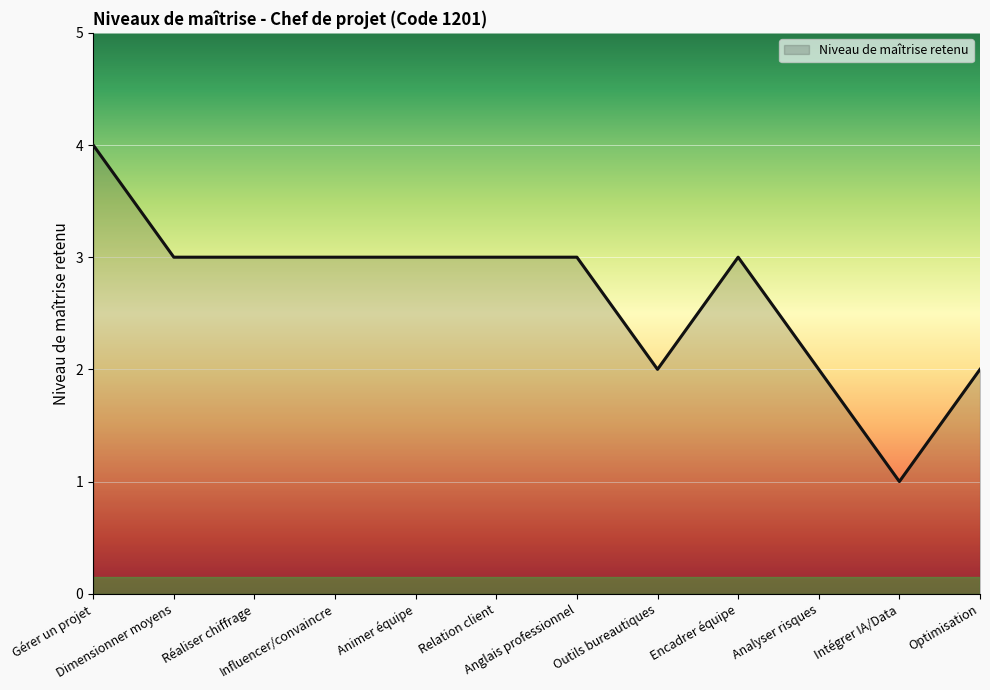

What is the maximum value shown in the chart?

4